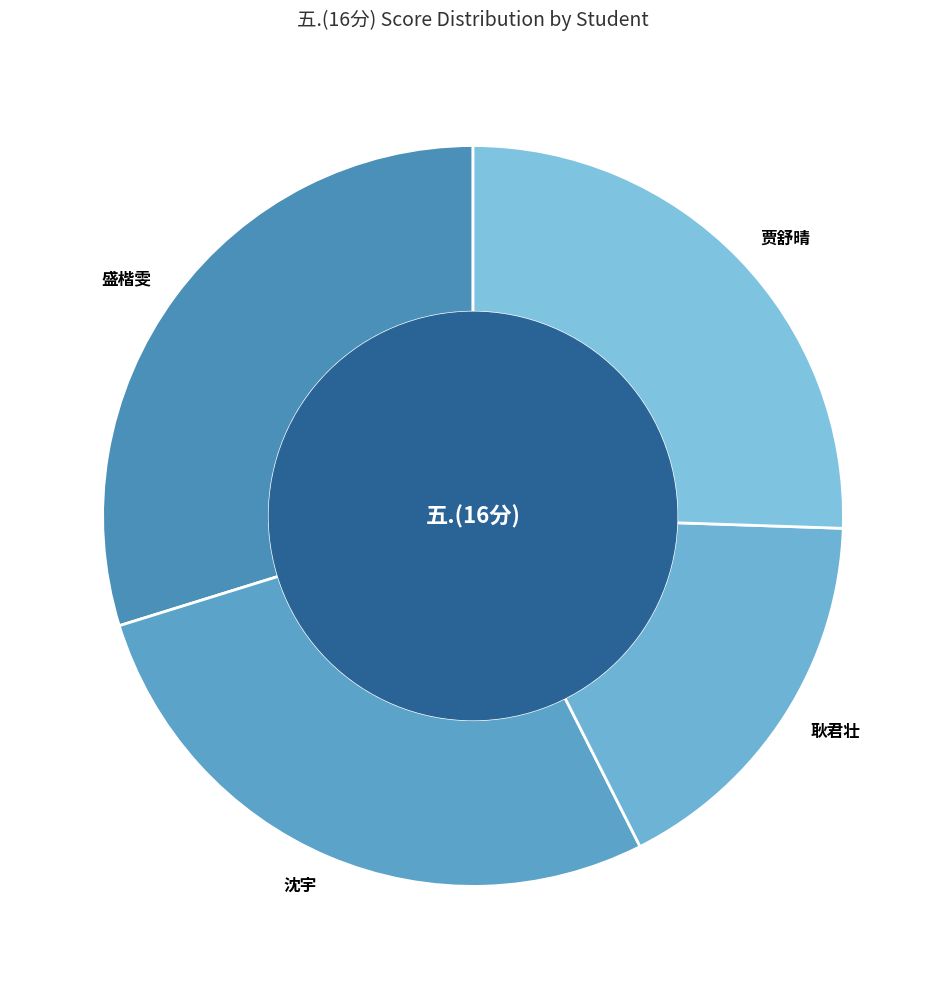

Which slice is the largest?

盛楷雯